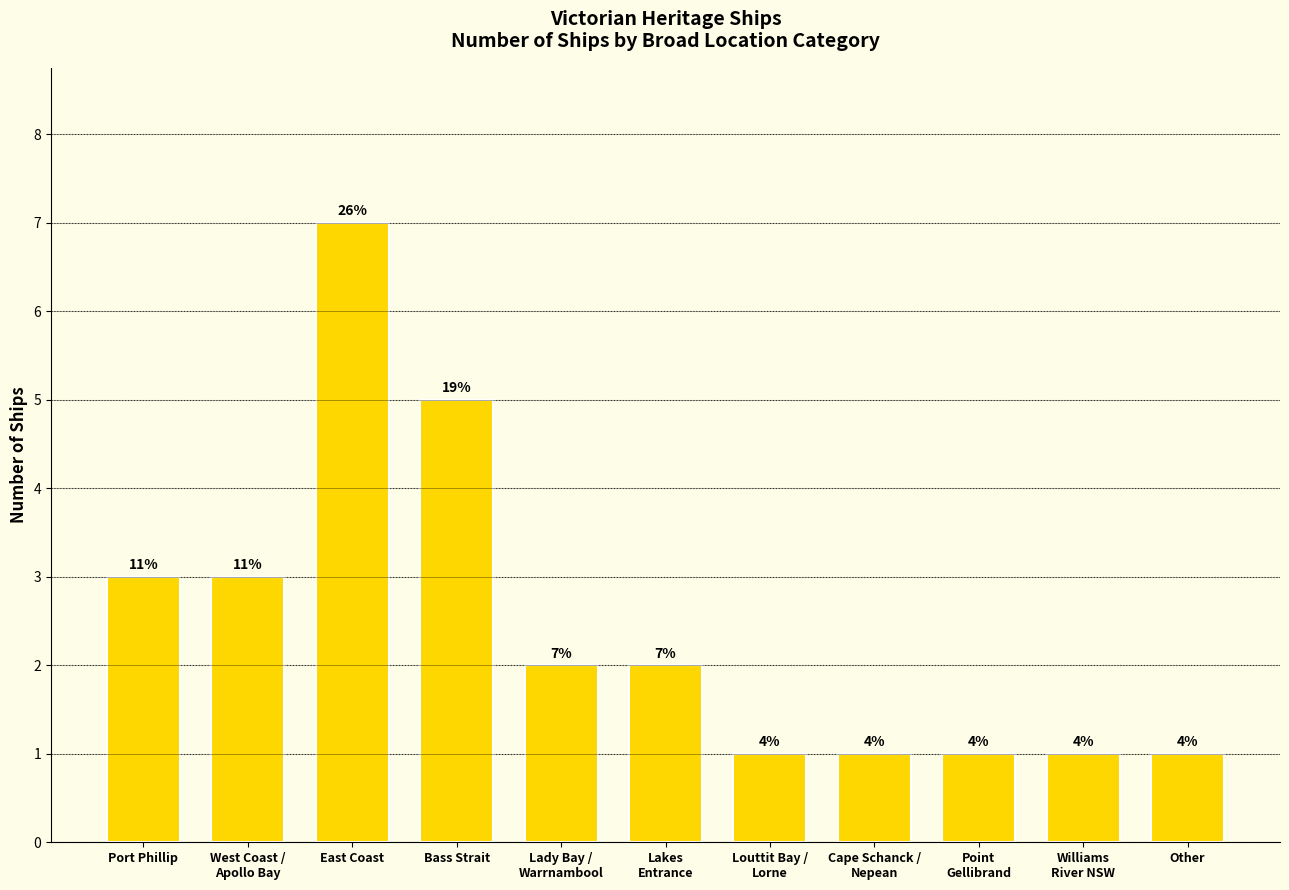

What is the change in value from Lady Bay /
Warrnambool to Point
Gellibrand?

-1